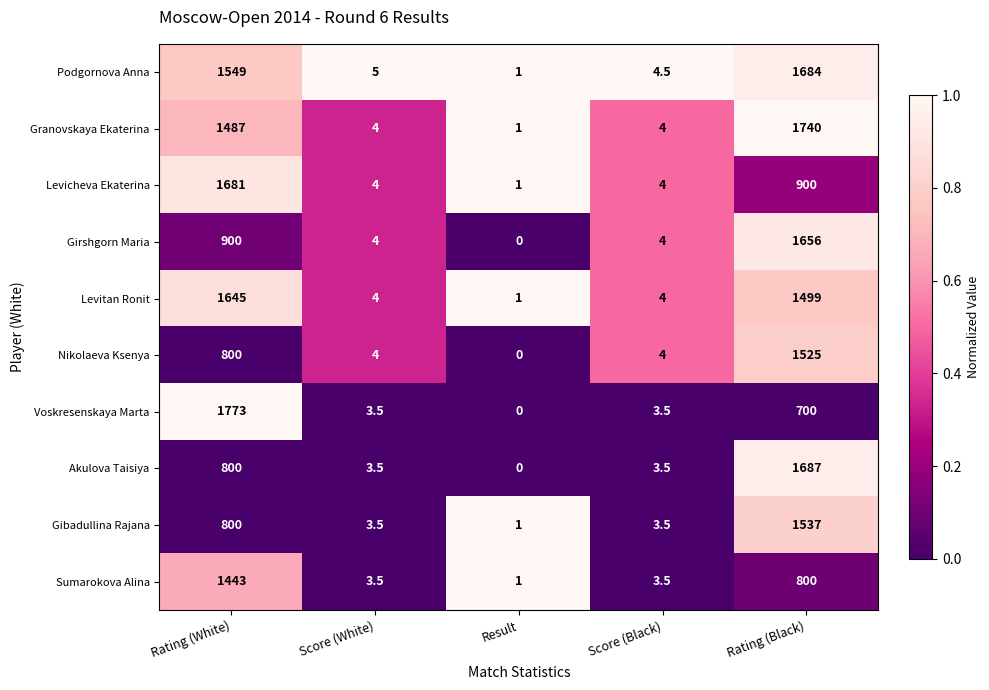

What is the sum of all Levitan Ronit values?

3153.0